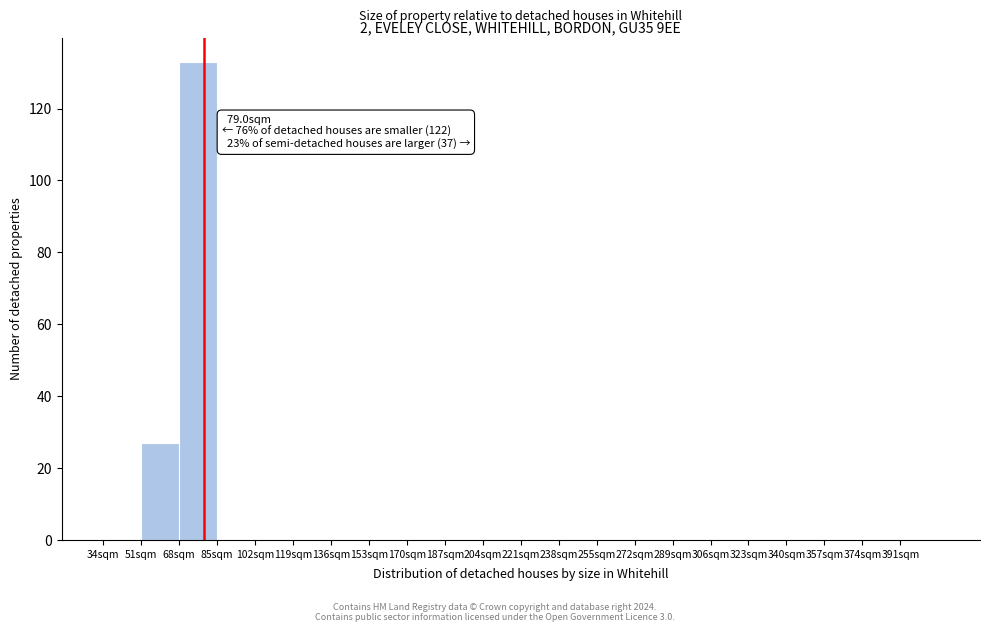

Which range on the x-axis has the tallest bar?

68 to 85